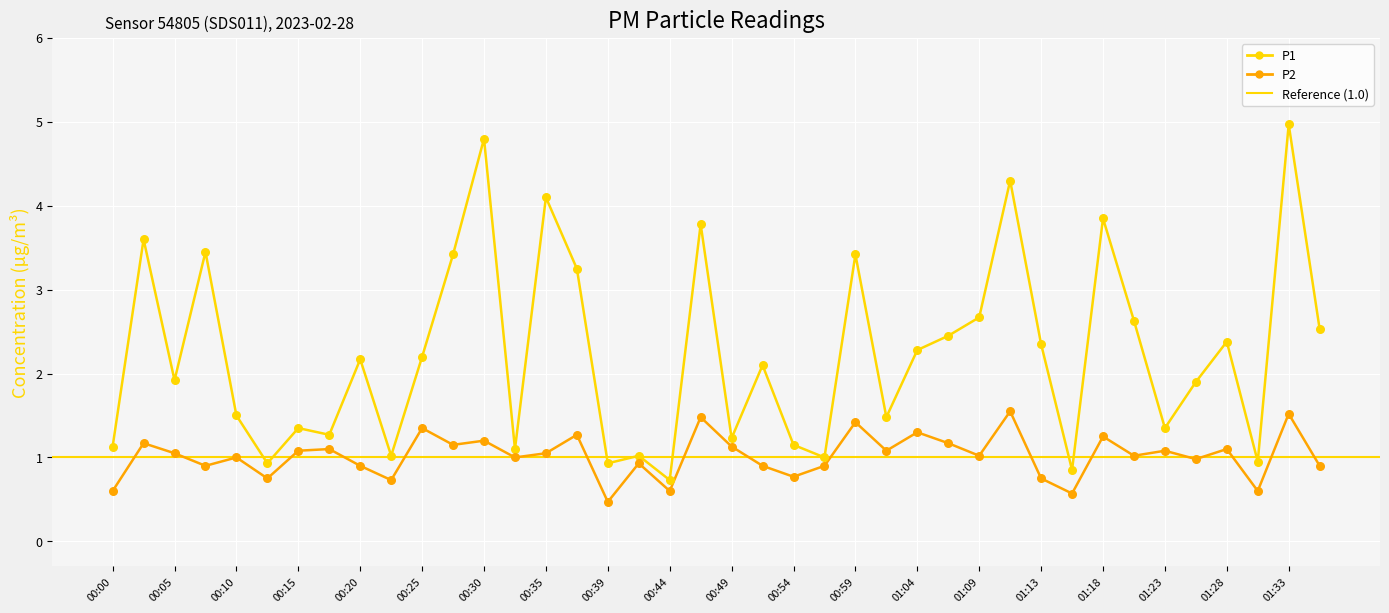

Which series reaches the maximum Y coordinate?

P1